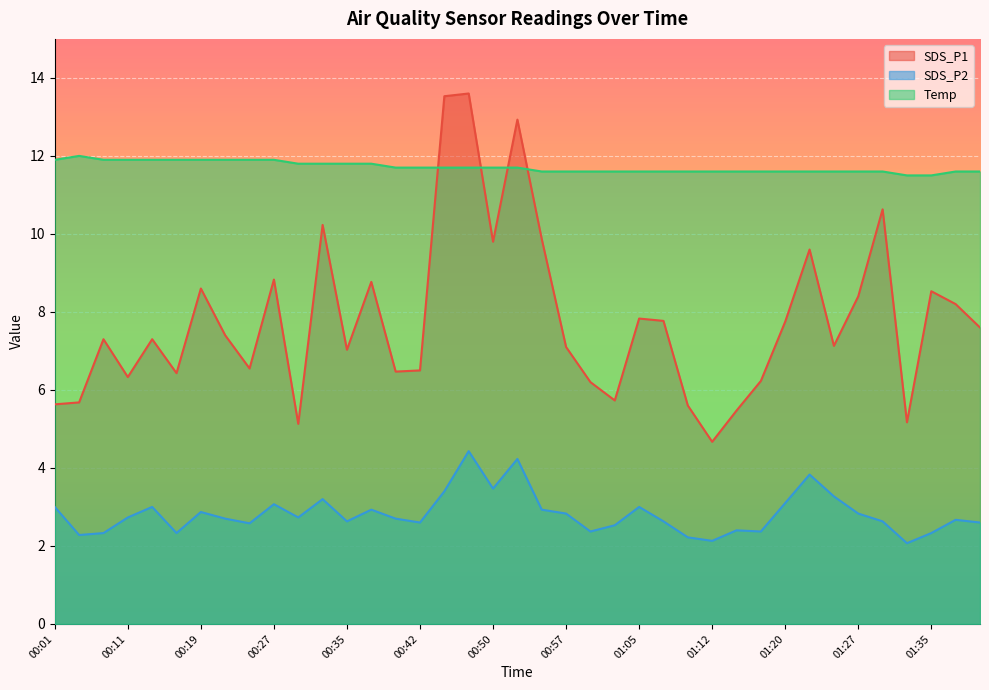

In SDS_P1, how many points are higher than both neighbors (excluding endpoints)?

12